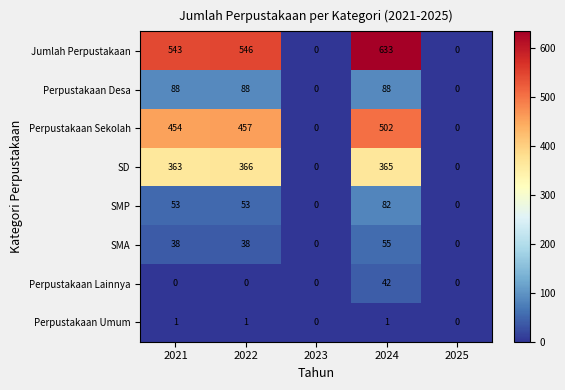

Count the Perpustakaan Umum values in the range 0 to 1.

5